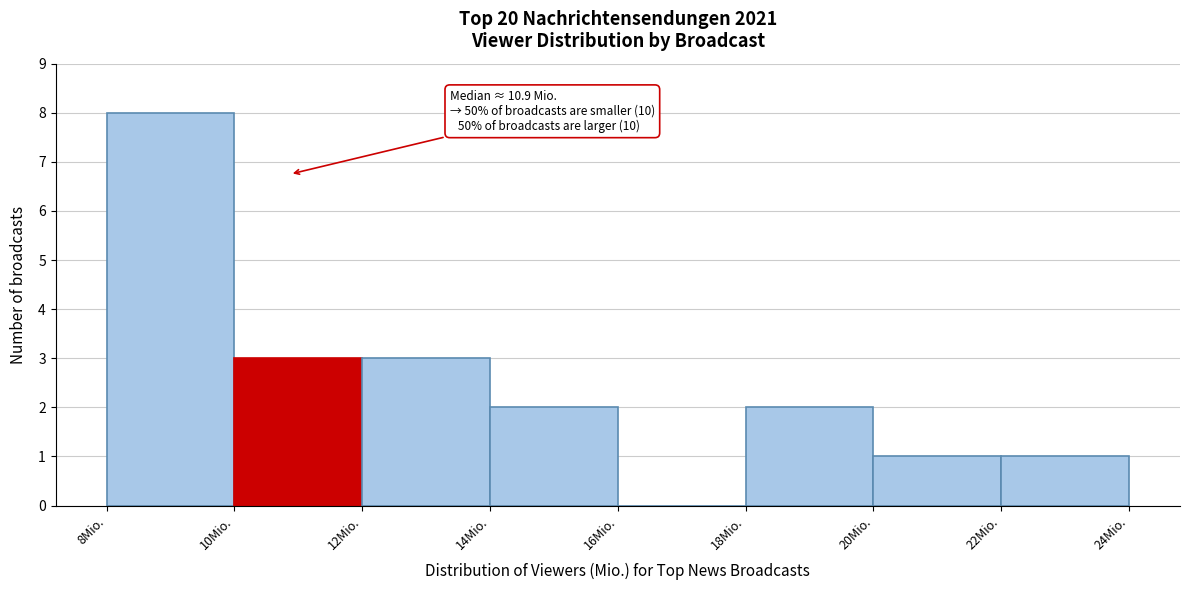

Which range on the x-axis has the tallest bar?

8 to 10